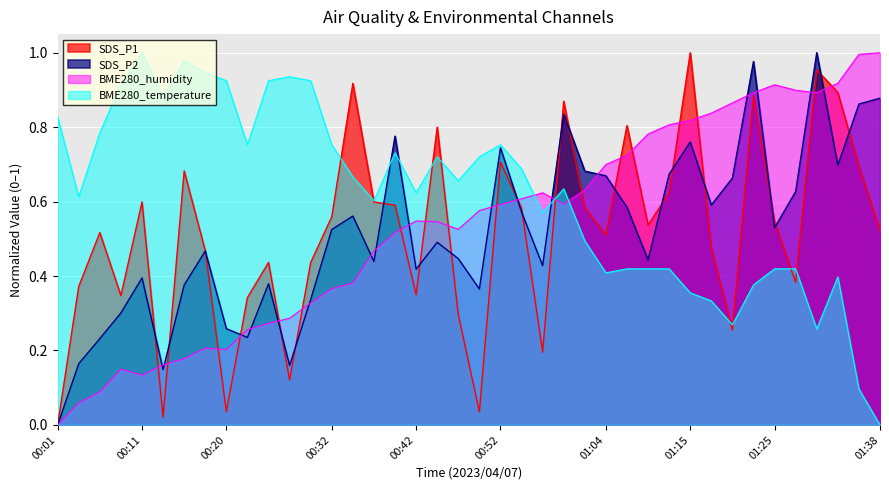

What is the spread (max minus min) of values at 00:27?

0.8